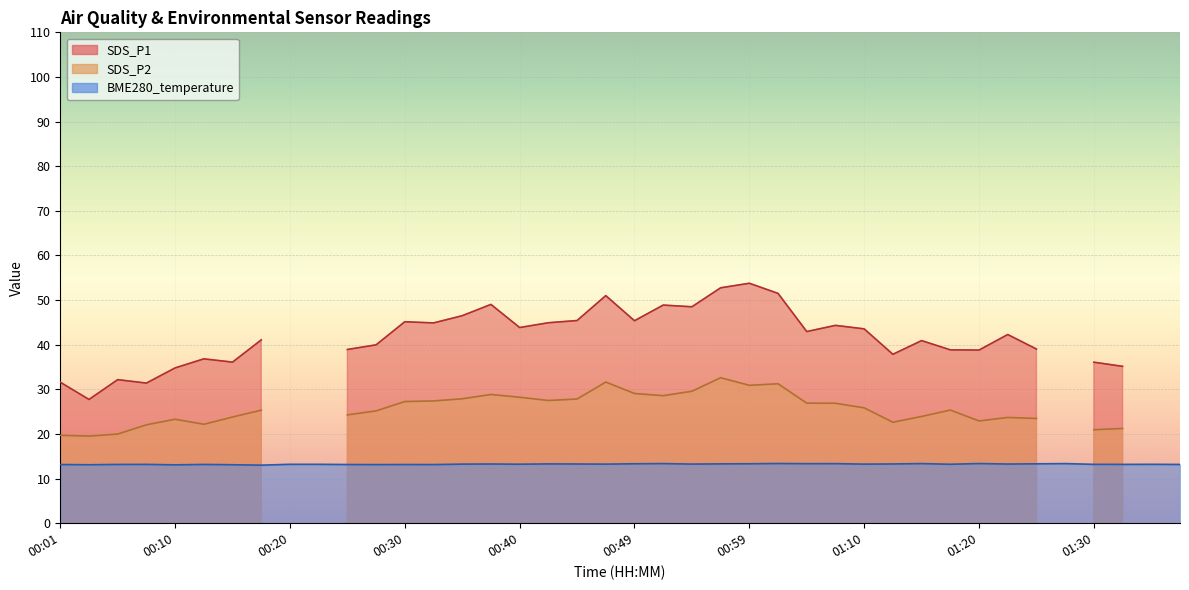

What is the value of the 20th point from the left?

13.2